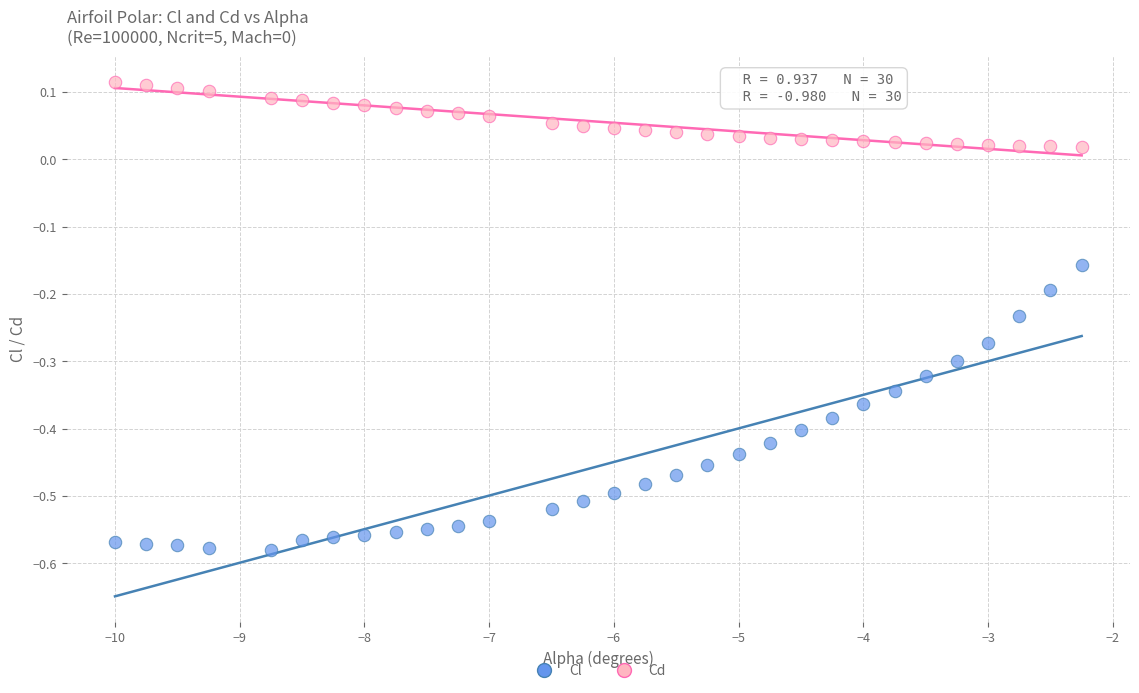

What are all the series names shown in the legend?

Cl, Cd